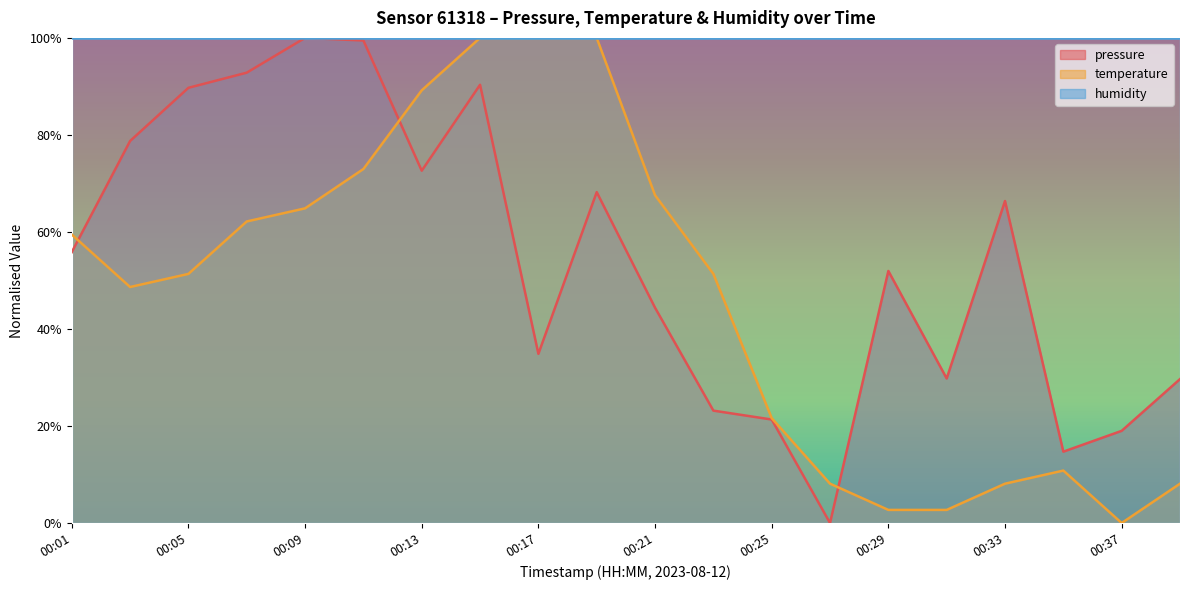

What are all the series names shown in the legend?

pressure, temperature, humidity